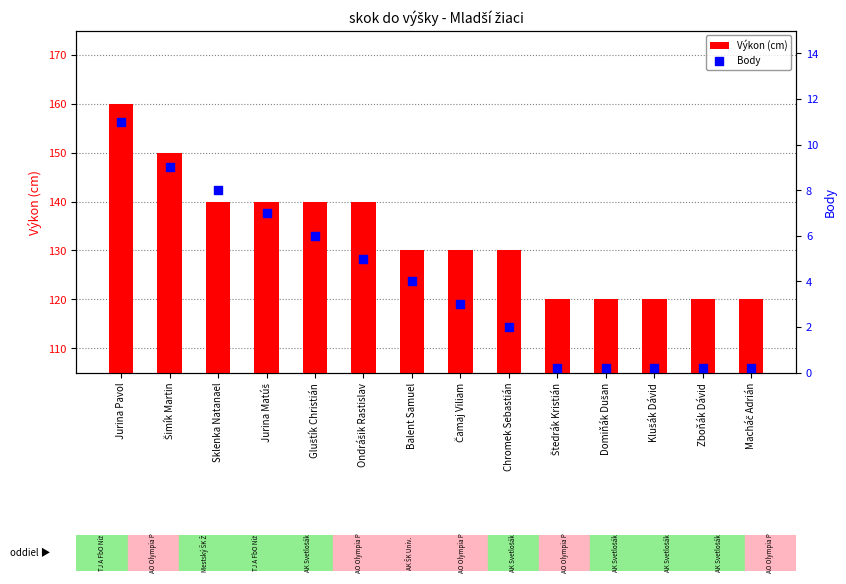

At how many categories does at least one series exceed 134?

6